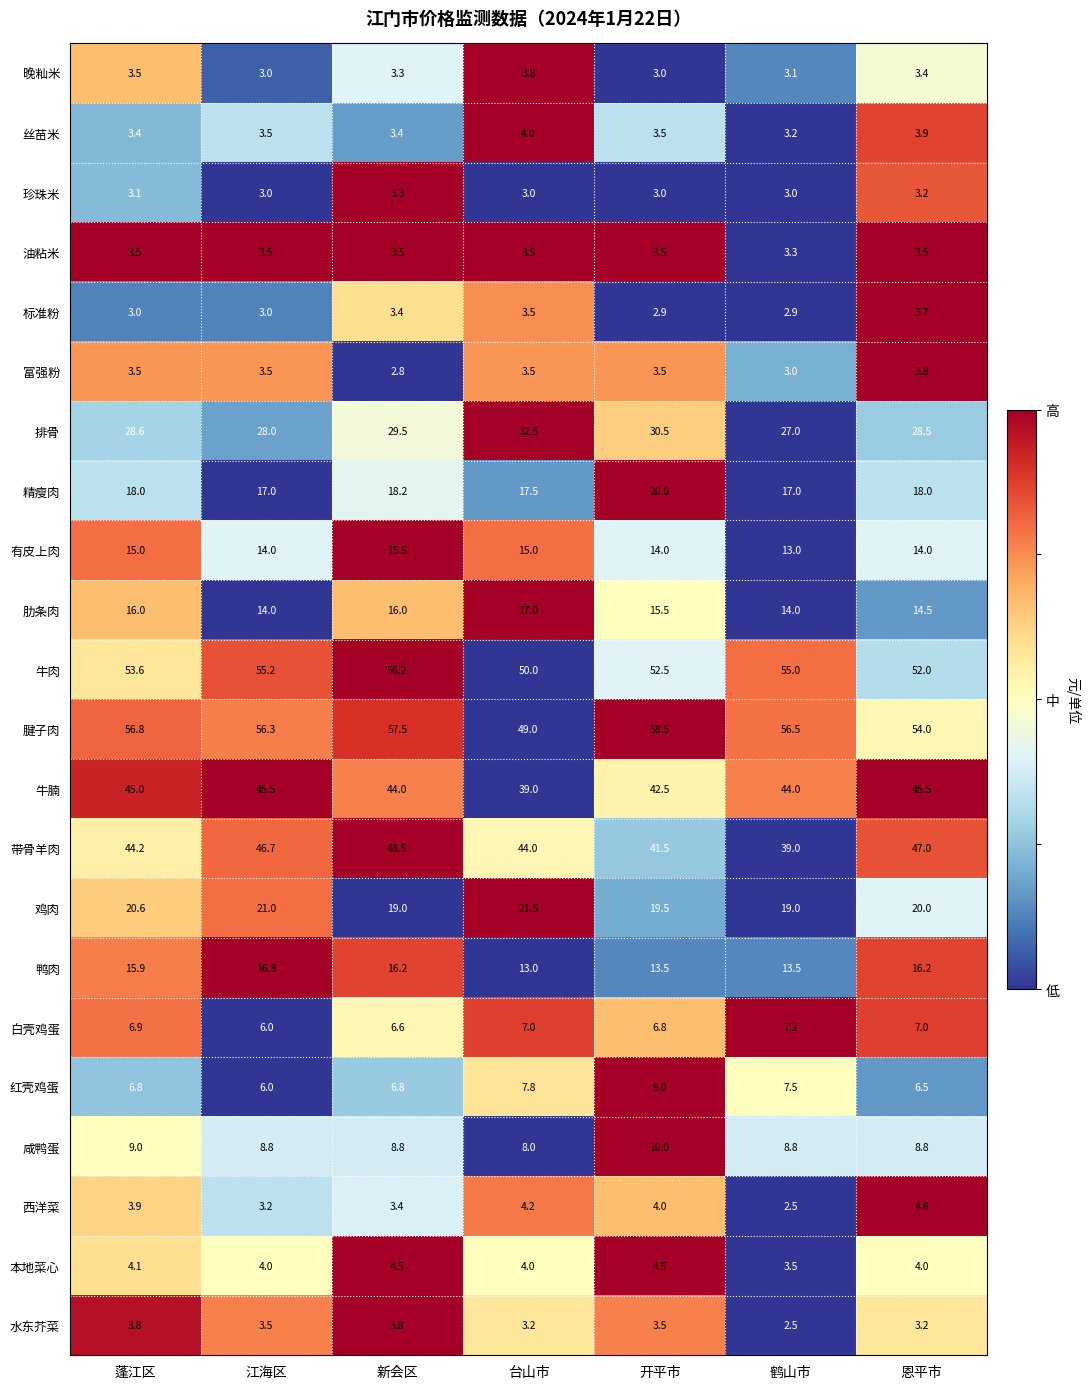

The 本地菜心 series shows 2.2 at 江海区. True or false?

False